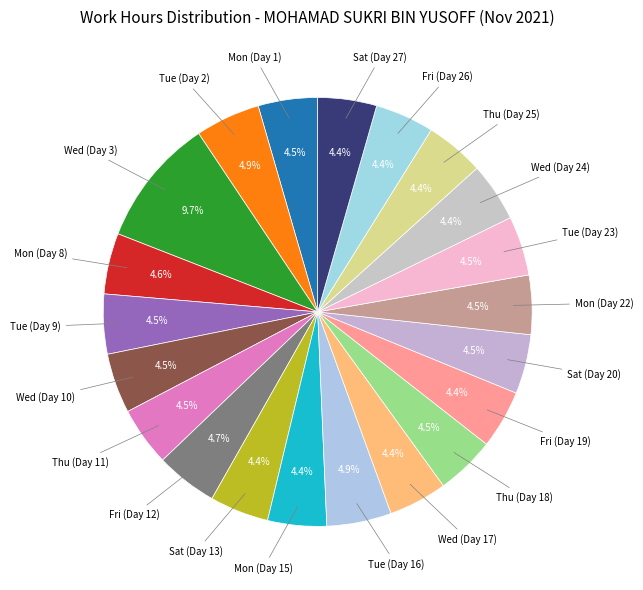

Count the number of slices in the pie.

21